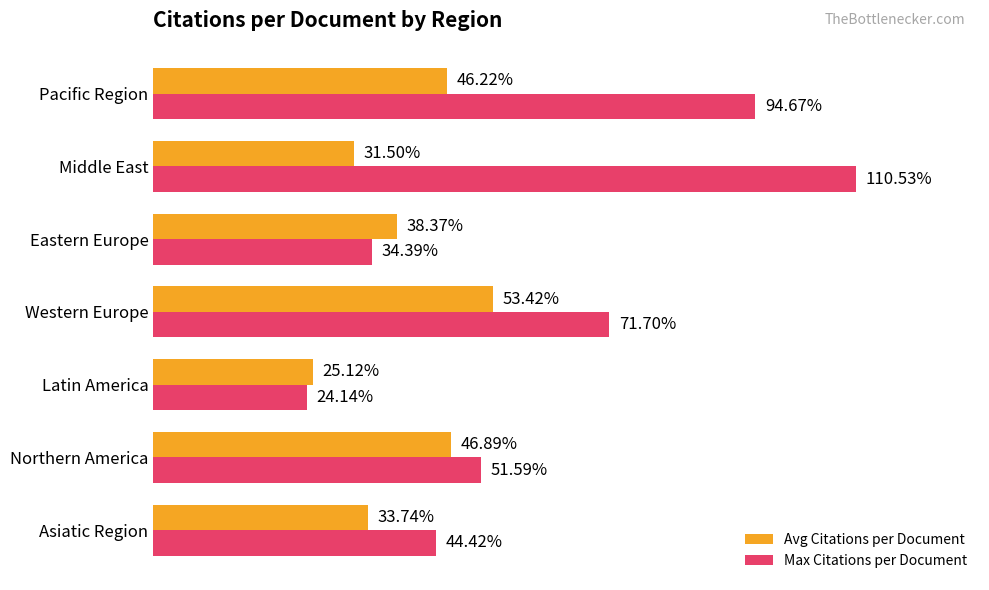

Rank the categories by Avg Citations per Document value from lowest to highest.

Latin America, Middle East, Asiatic Region, Eastern Europe, Pacific Region, Northern America, Western Europe